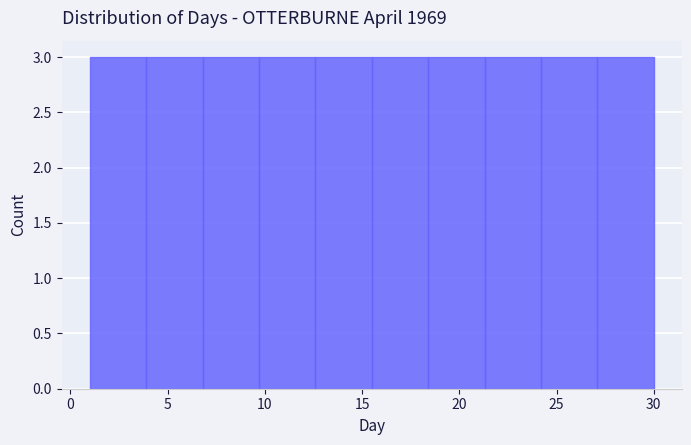

Reading left to right, list every bar in this chart as the range it spans on the x-axis followed by its height. Neither the bar edges nor the heights are printed on the chart, so give them approximately, as read against the axes.

1.0 to 3.9: 3
3.9 to 6.8: 3
6.8 to 9.7: 3
9.7 to 12.6: 3
12.6 to 15.5: 3
15.5 to 18.4: 3
18.4 to 21.3: 3
21.3 to 24.2: 3
24.2 to 27.1: 3
27.1 to 30.0: 3